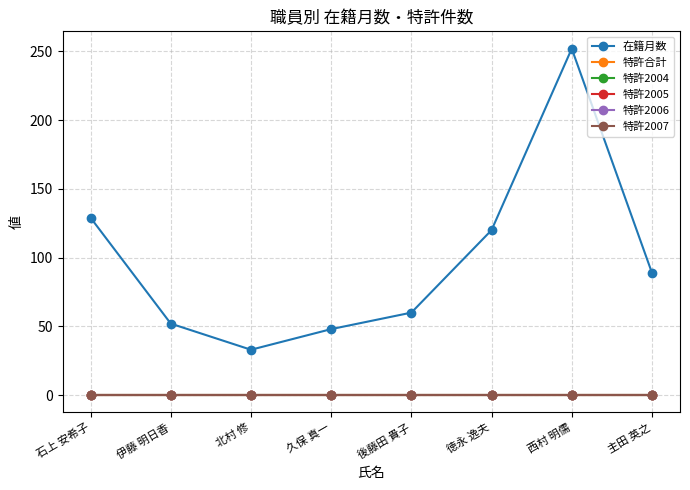

True or false: 特許2005 and 在籍月数 cross at least once.

False